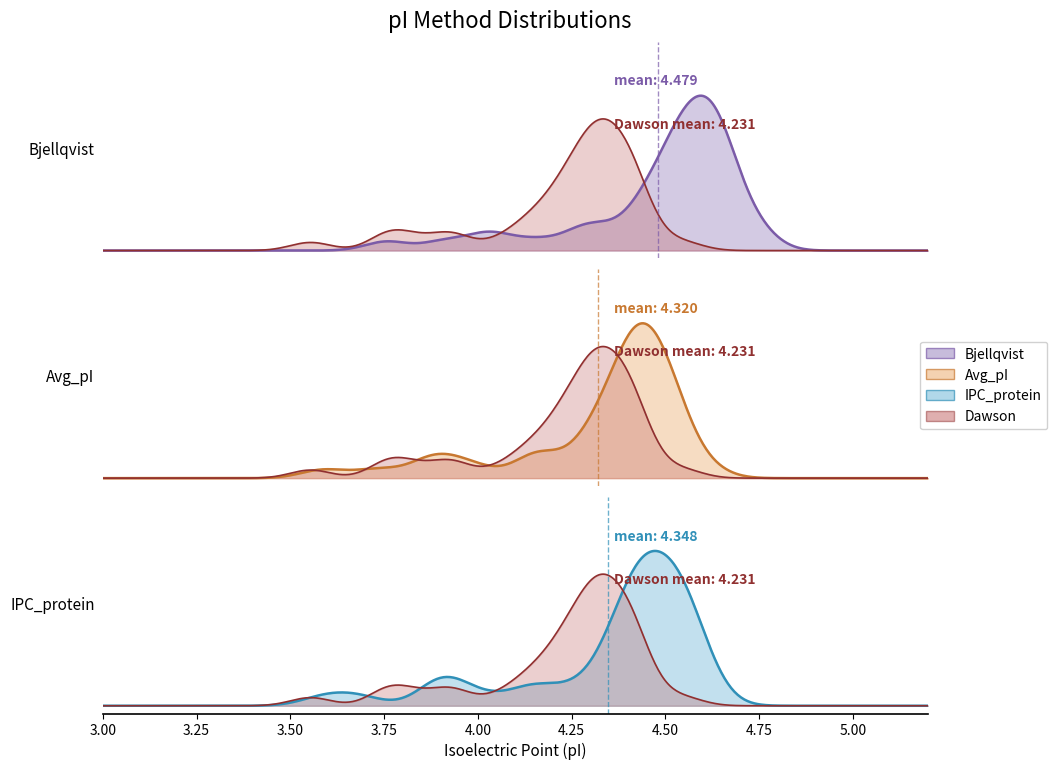

How many data points in Dawson are above 4?

33